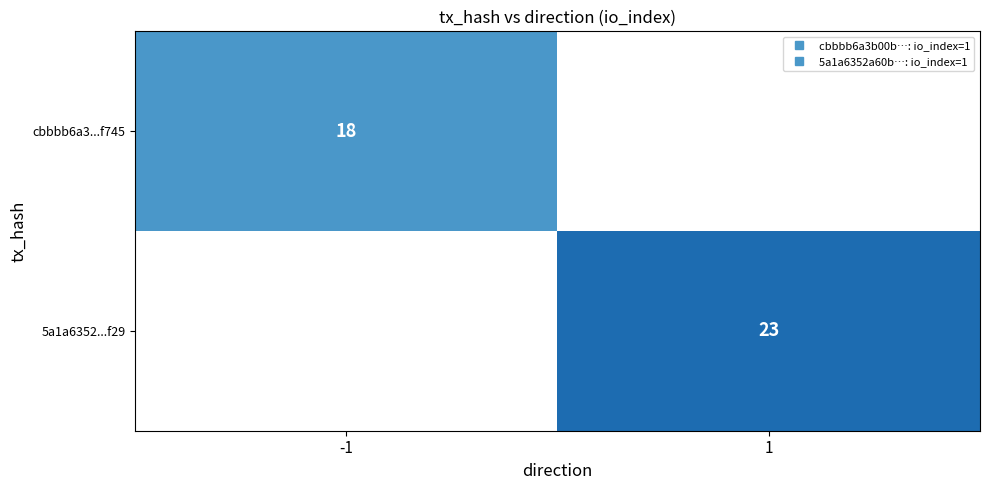

Is it true that 5a1a6352...f29 equals 7.2 at 1?

False